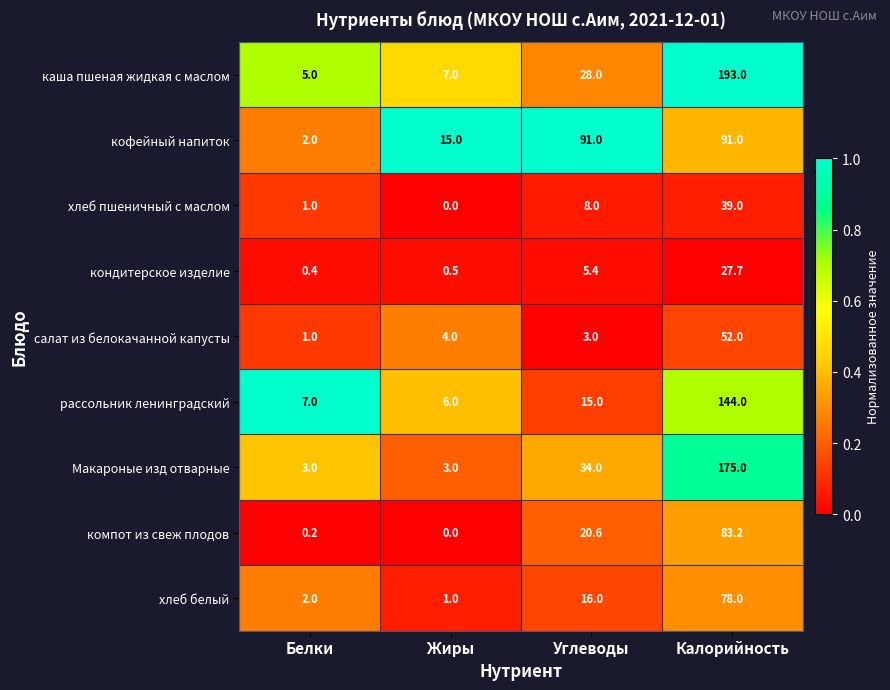

What is the average value of the компот из свеж плодов series?

26.0